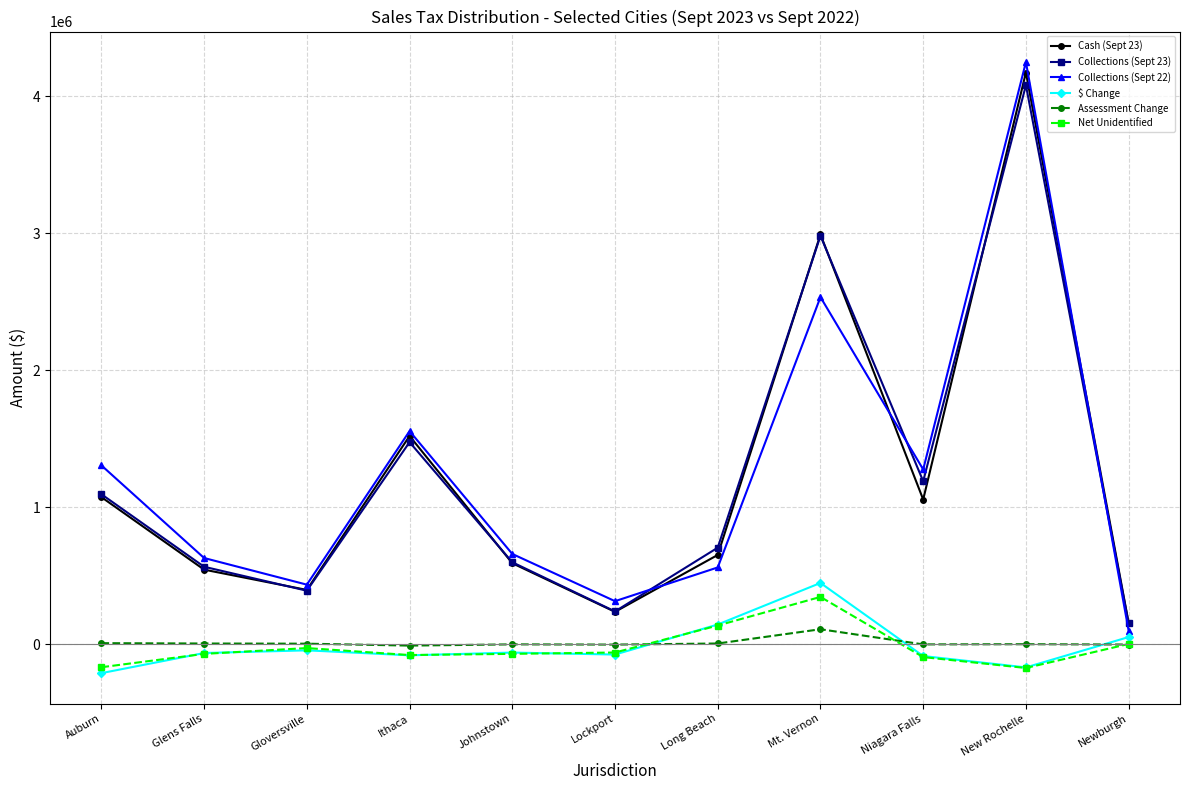

What is the label of the 10th point from the left?

New Rochelle